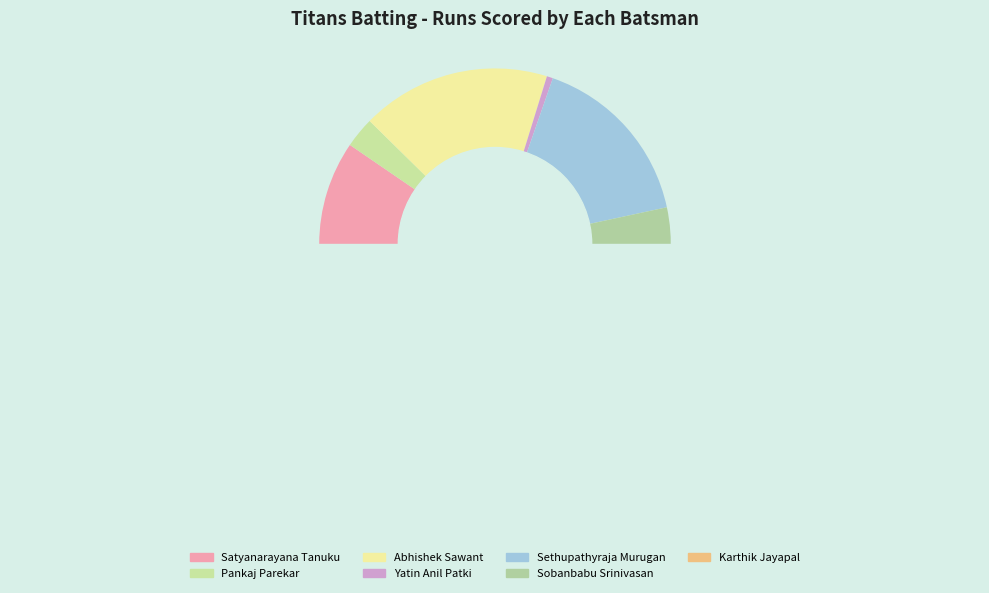

Does Karthik Jayapal account for over 50% of the chart?

No